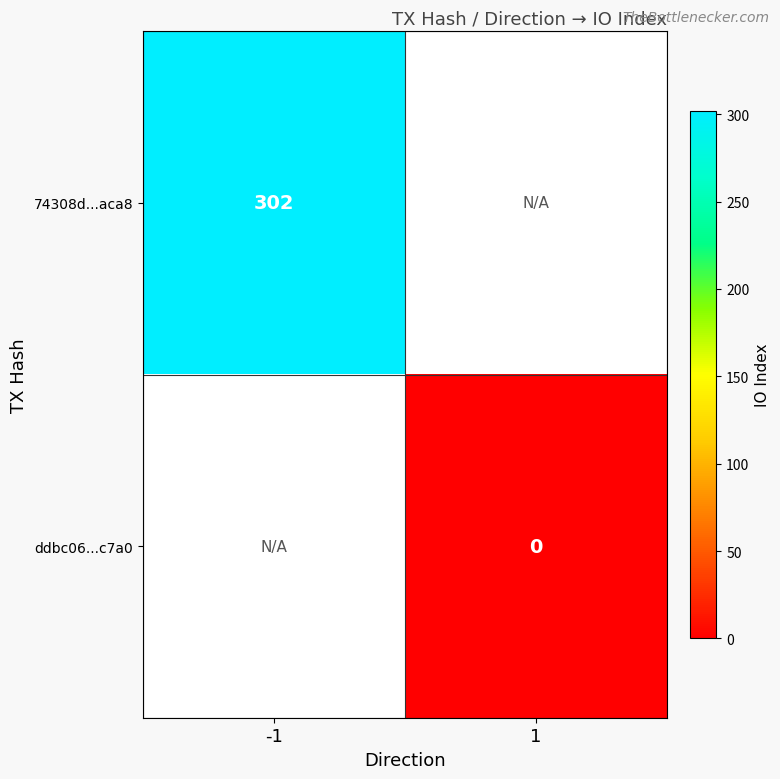

The 74308d...aca8 series shows 483 at -1. True or false?

False